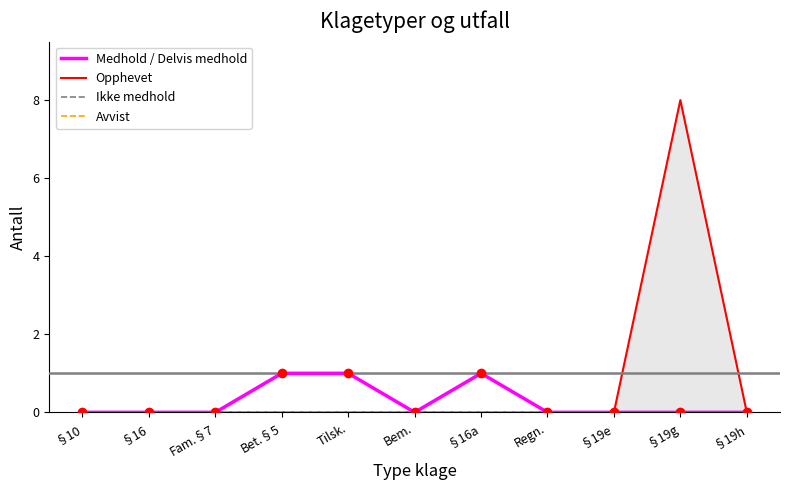

The value of Medhold / Delvis medhold at §19h is 0. True or false?

True